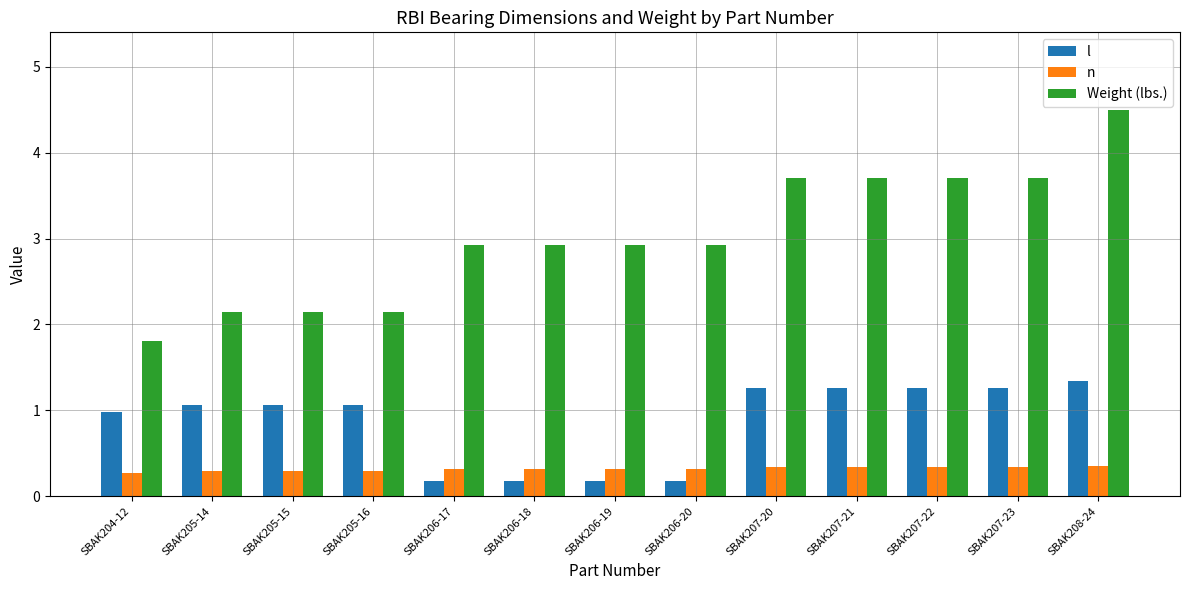

What are all the series names shown in the legend?

l, n, Weight (lbs.)